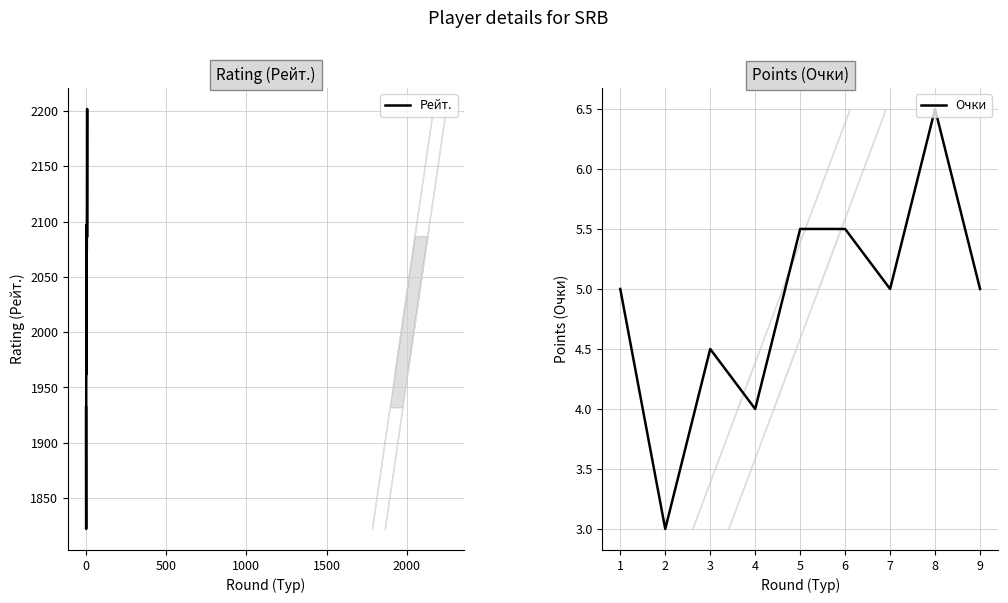

Between 500 and 2000, which is larger?

500